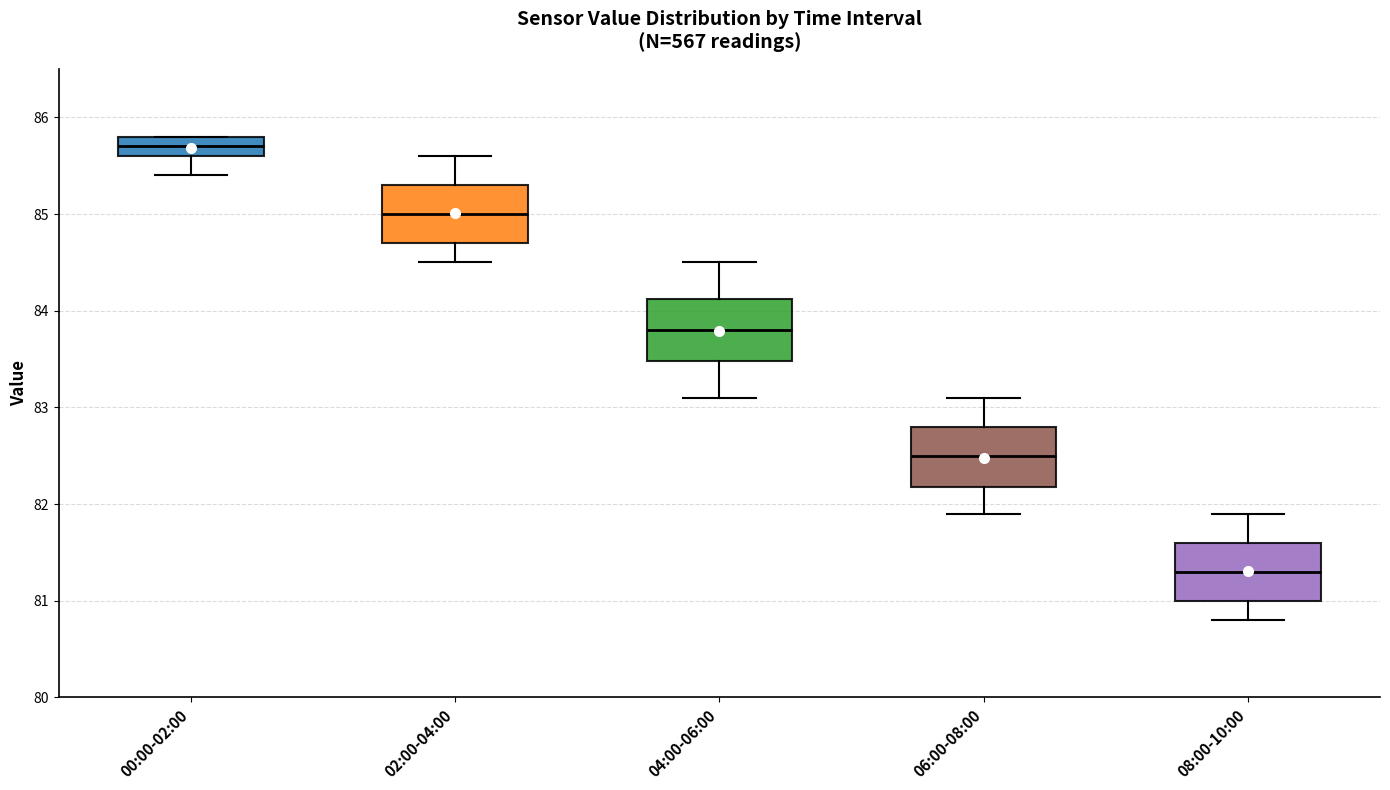

Where does the upper whisker of the box for 08:00-10:00 end on the y-axis? The values are not printed on the chart, so give them approximately, as read against the axis.

81.9